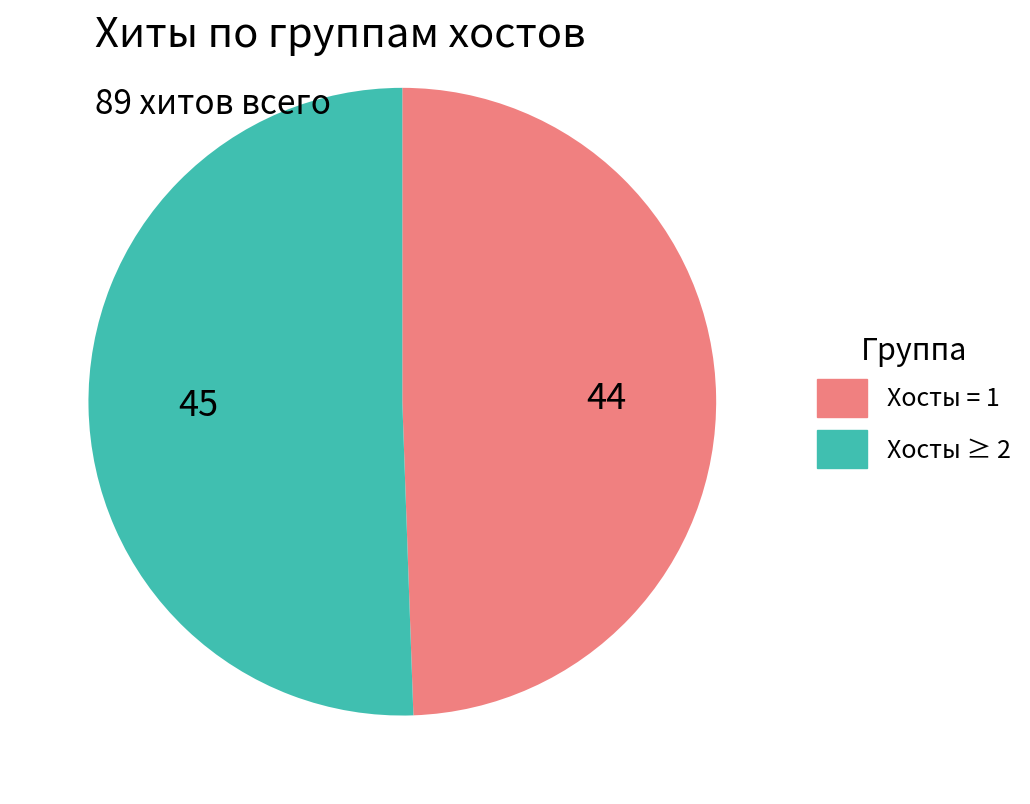

Does any single category account for the majority?

Yes